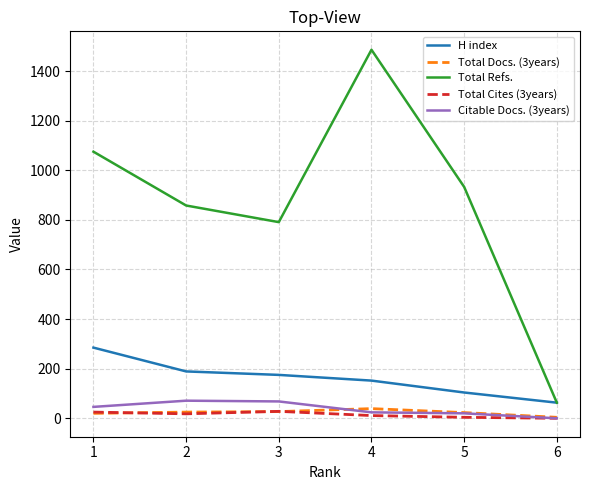

How many categories are shown in the chart?

6